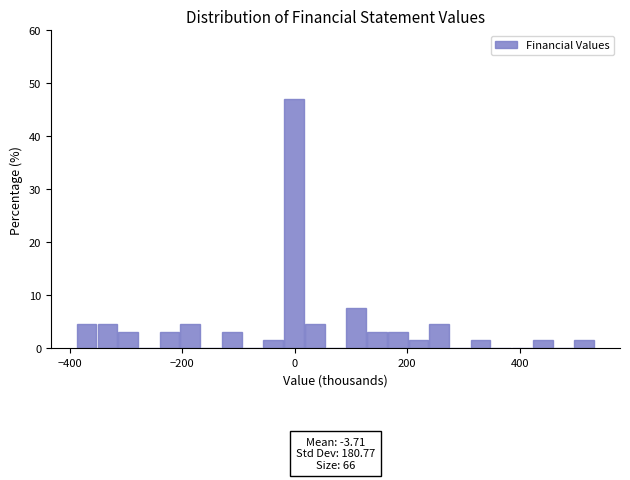

Around what value on the x-axis is the tallest bar? Give the approximate position of its centre, as read against the axis.

0